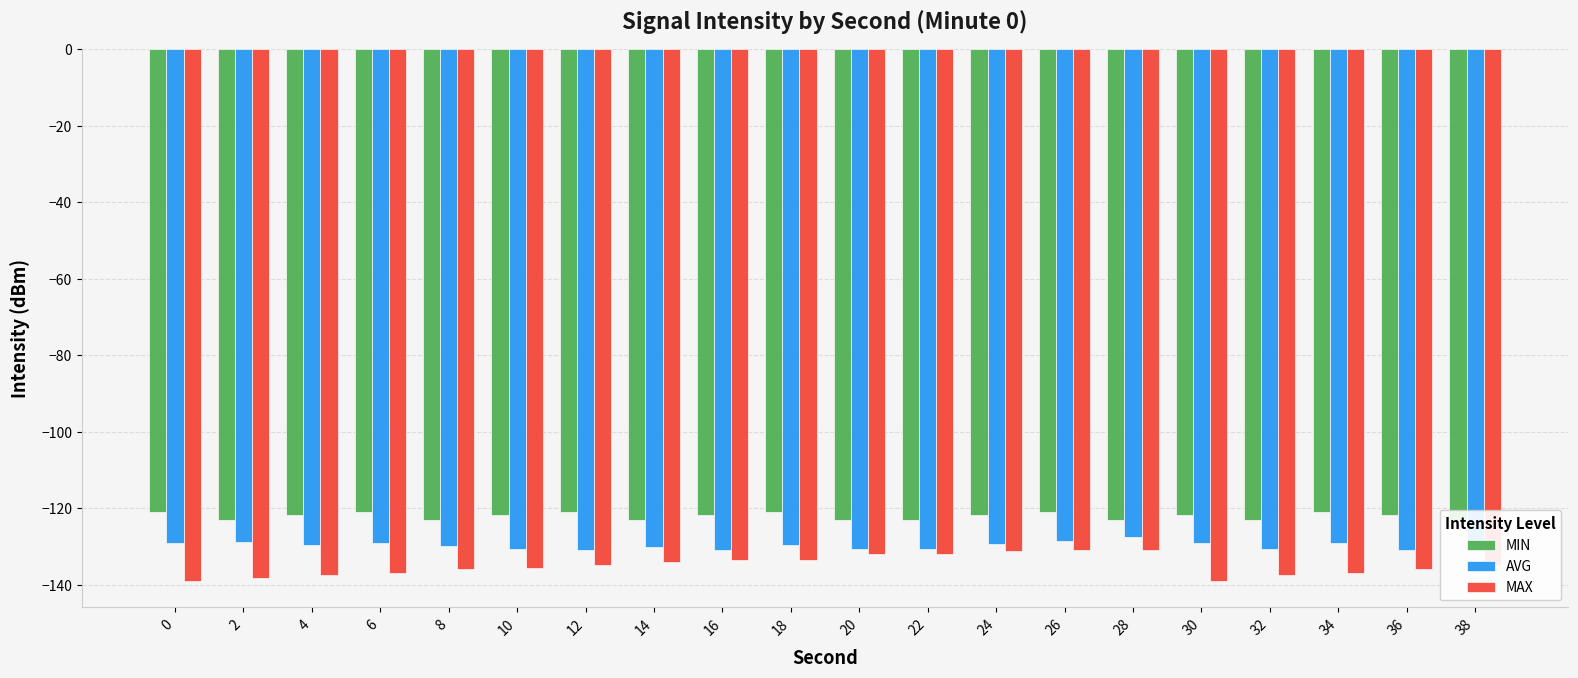

How many data points does each series have?

20